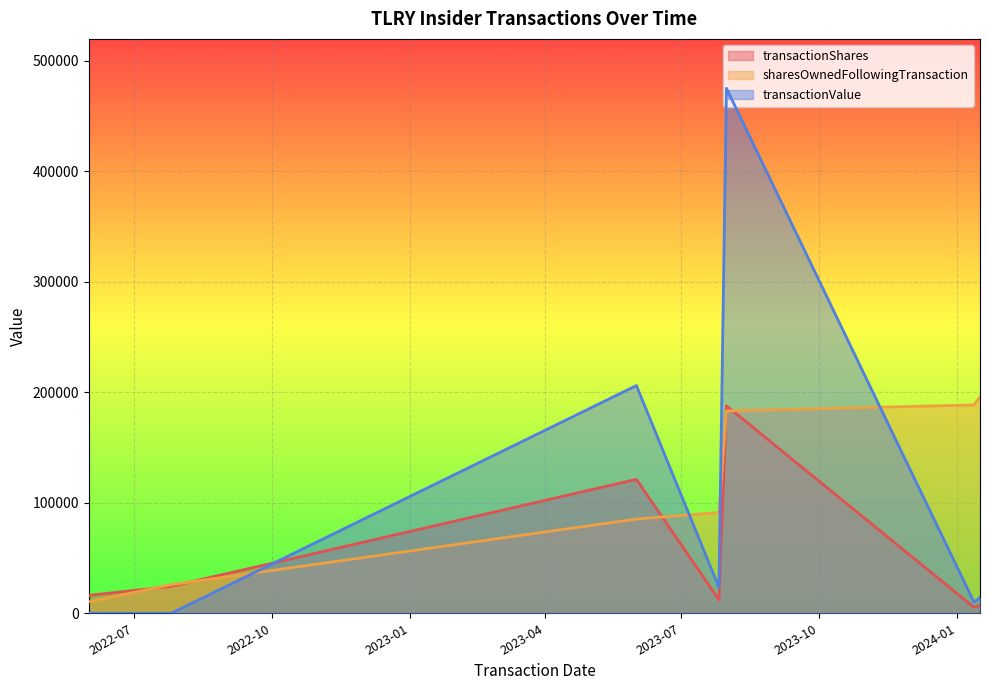

How many lines are shown in the chart?

3